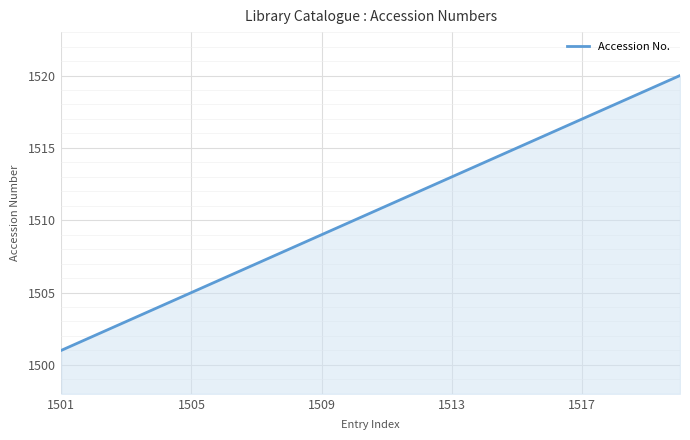

Reading right to left, transcribe all the data shown in this chart.

1520	1519	1518	1517	1516	1515	1514	1513	1512	1511	1510	1509	1508	1507	1506	1505	1504	1503	1502	1501